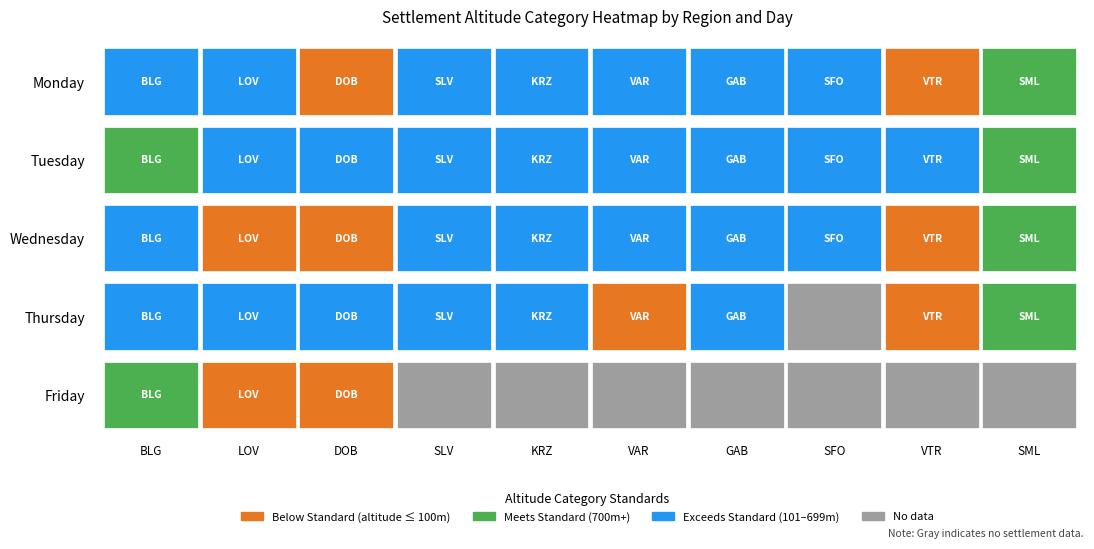

True or false: VAR has a value of 2 at 0.

False